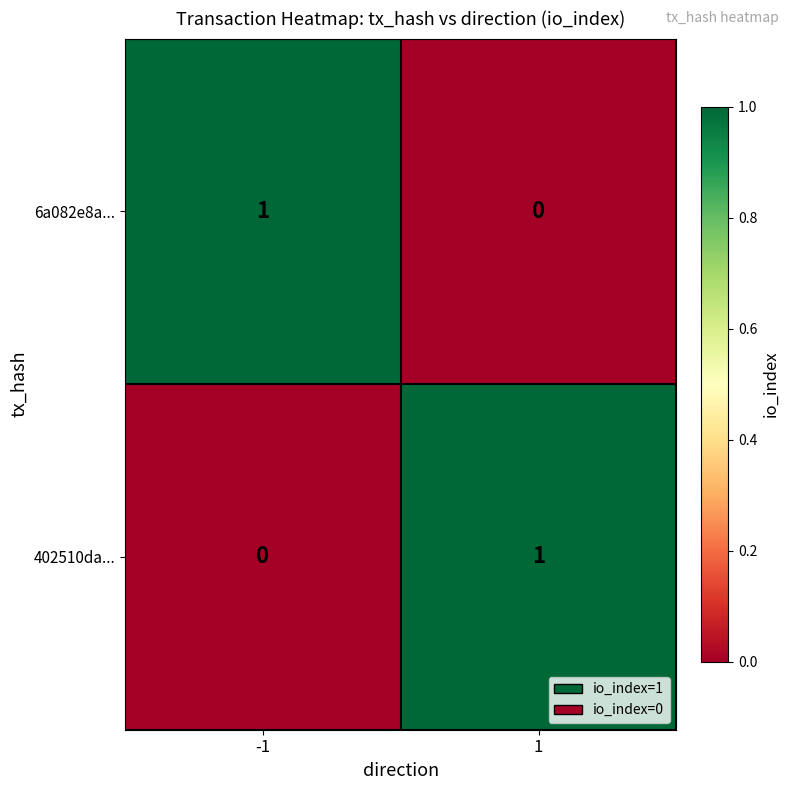

At 1, list the series in order from largest to smallest.

402510da..., 6a082e8a...